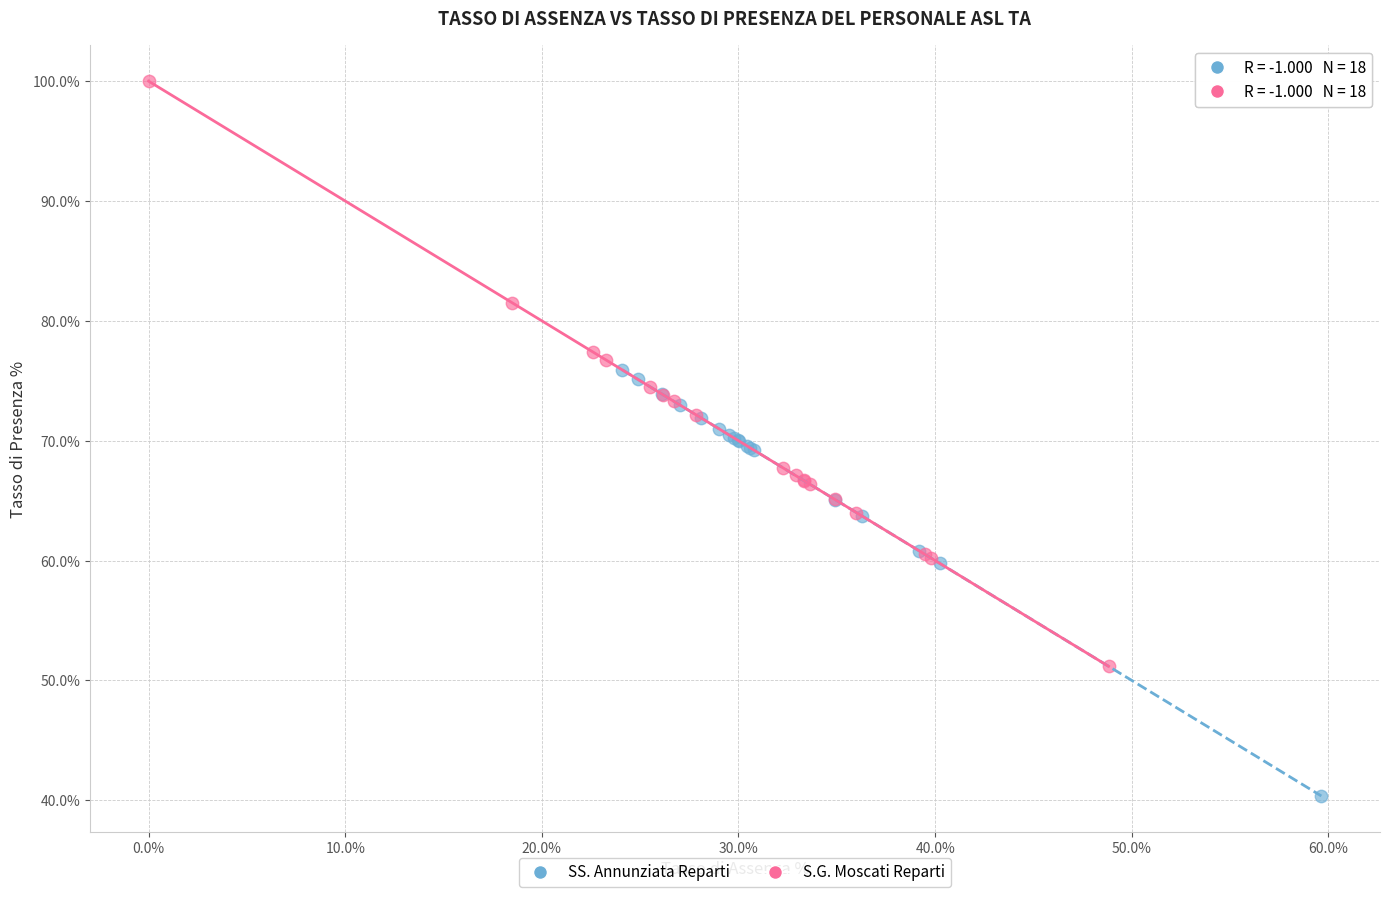

Which series has the widest spread of Y values?

S.G. Moscati Reparti